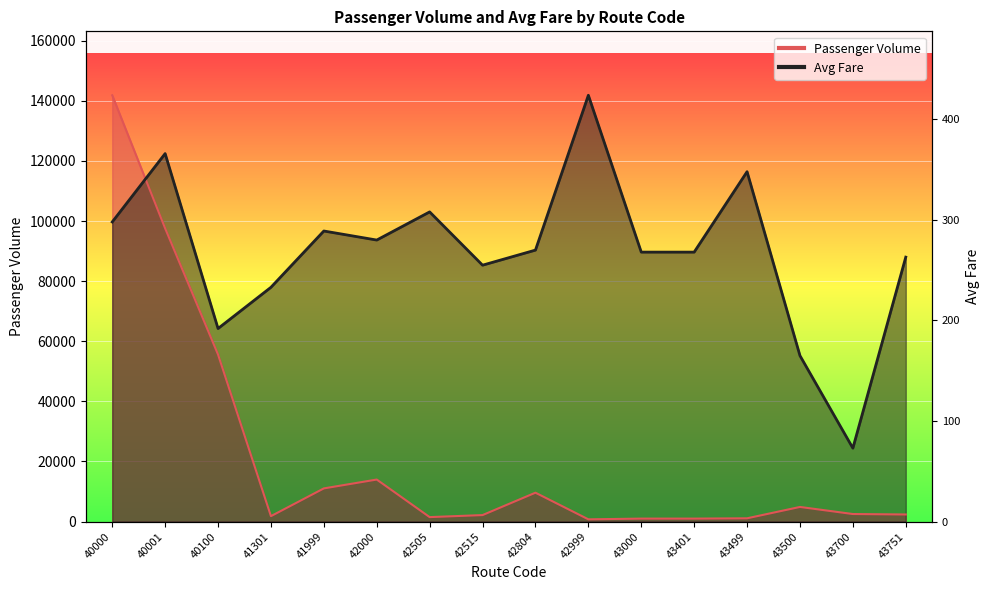

Which category has the lowest value in the Passenger Volume series?

42999